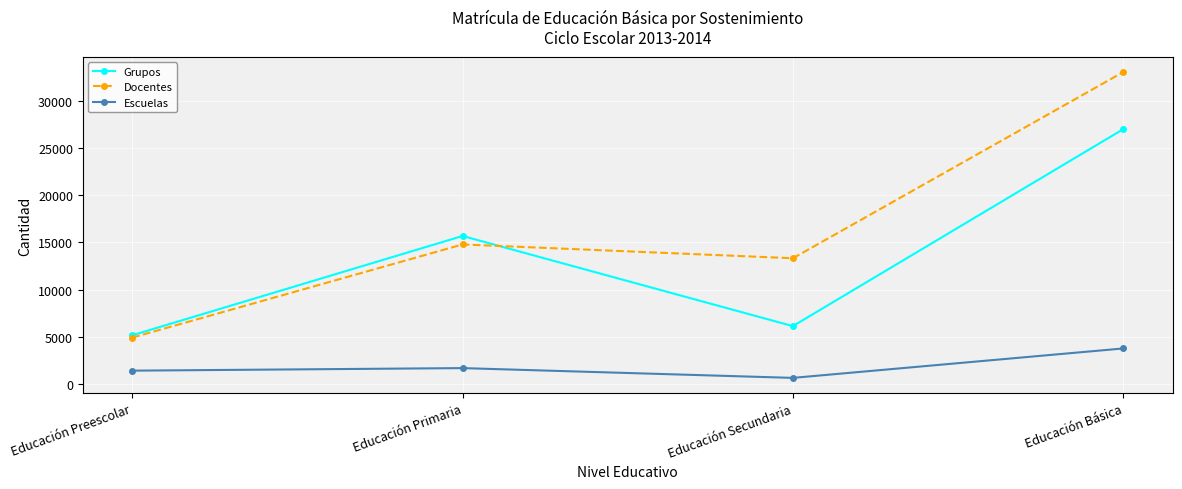

At which category does the chart reach its peak across all series?

Educación Básica